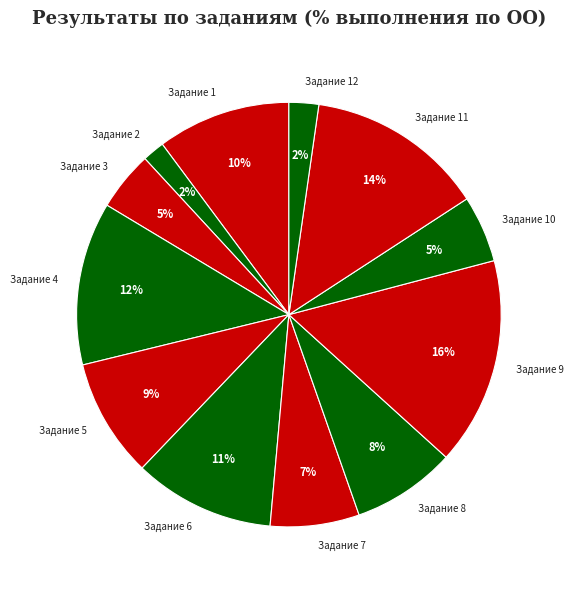

Does Задание 8 account for over 50% of the chart?

No